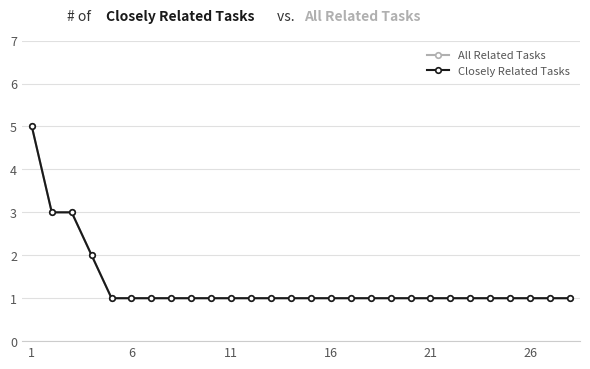

Is this an area chart (filled region under the line)?

No